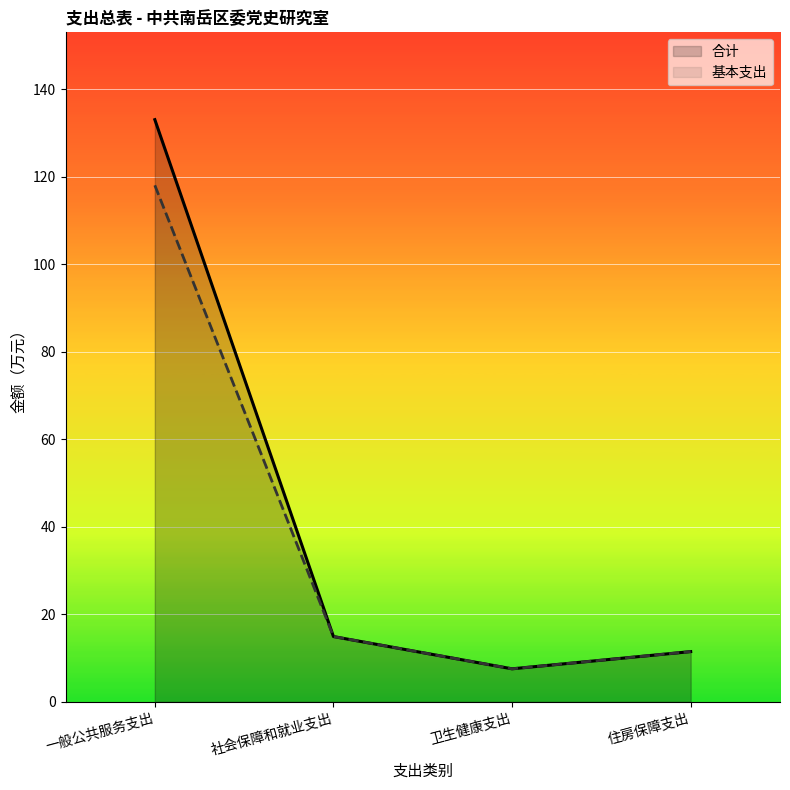

What is the value of the 基本支出 point at the 1st from the left?

118.0